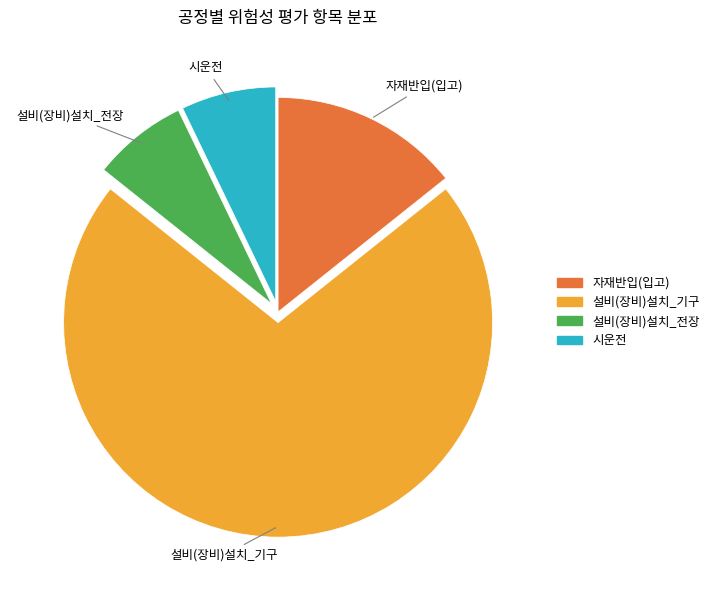

How many segments does this pie chart have?

4